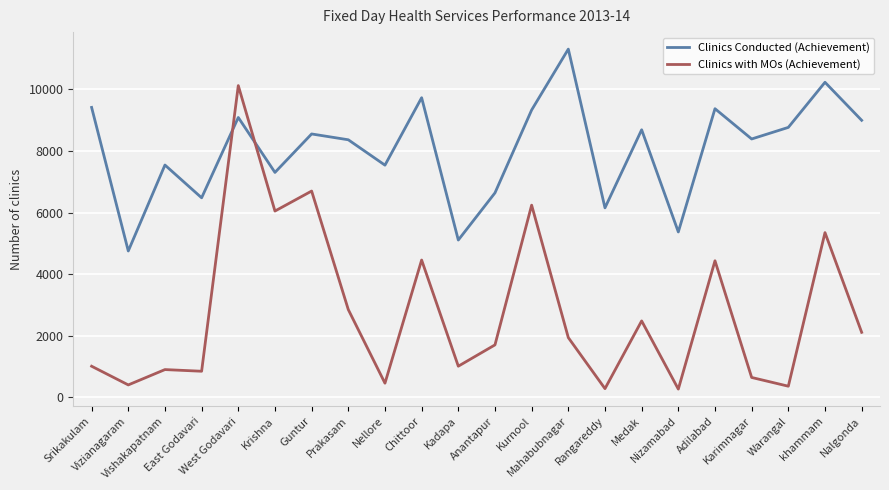

Rank the series by their average value, from lowest to highest.

Clinics with MOs (Achievement), Clinics Conducted (Achievement)